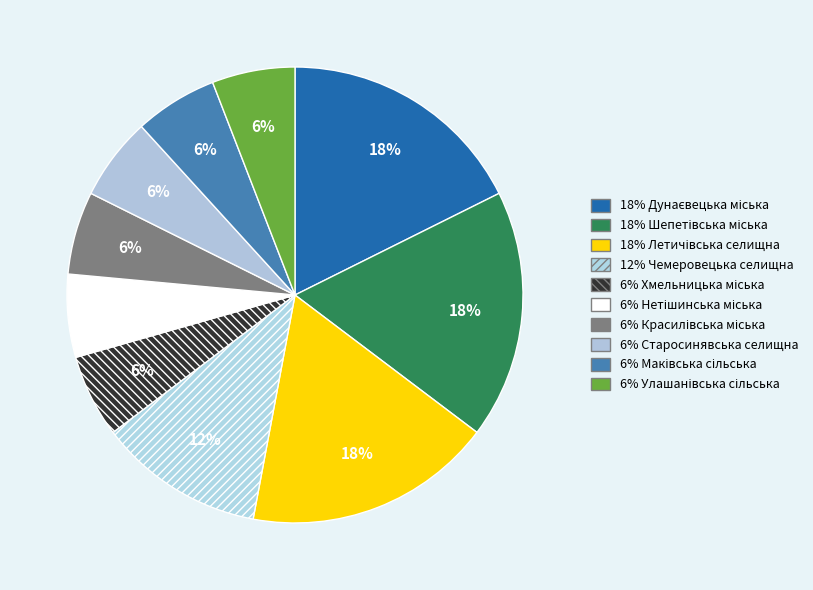

Count the number of slices in the pie.

10